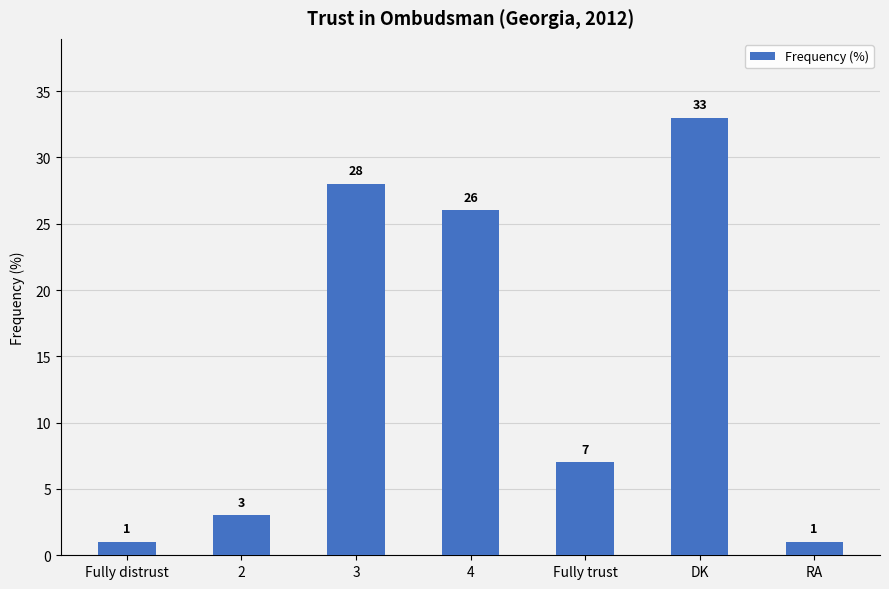

Between 2 and DK, which is larger?

DK